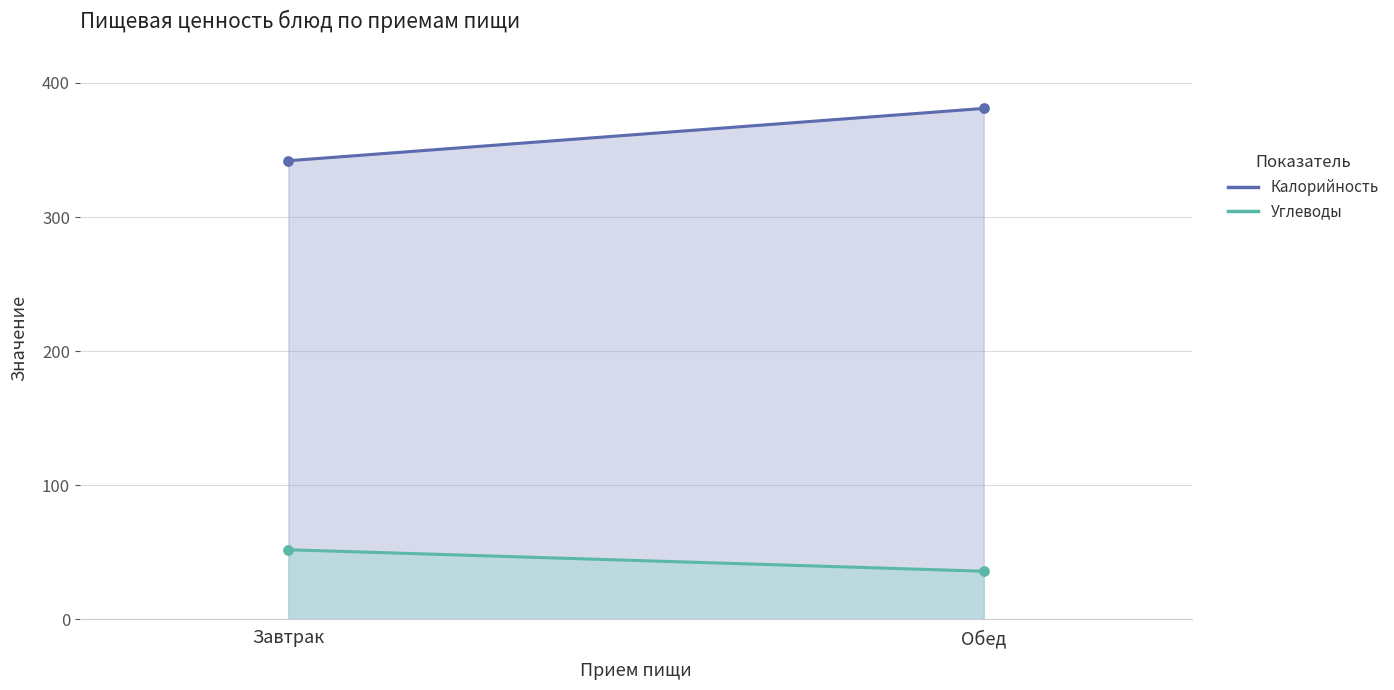

What is the total value across all series at Завтрак?

394